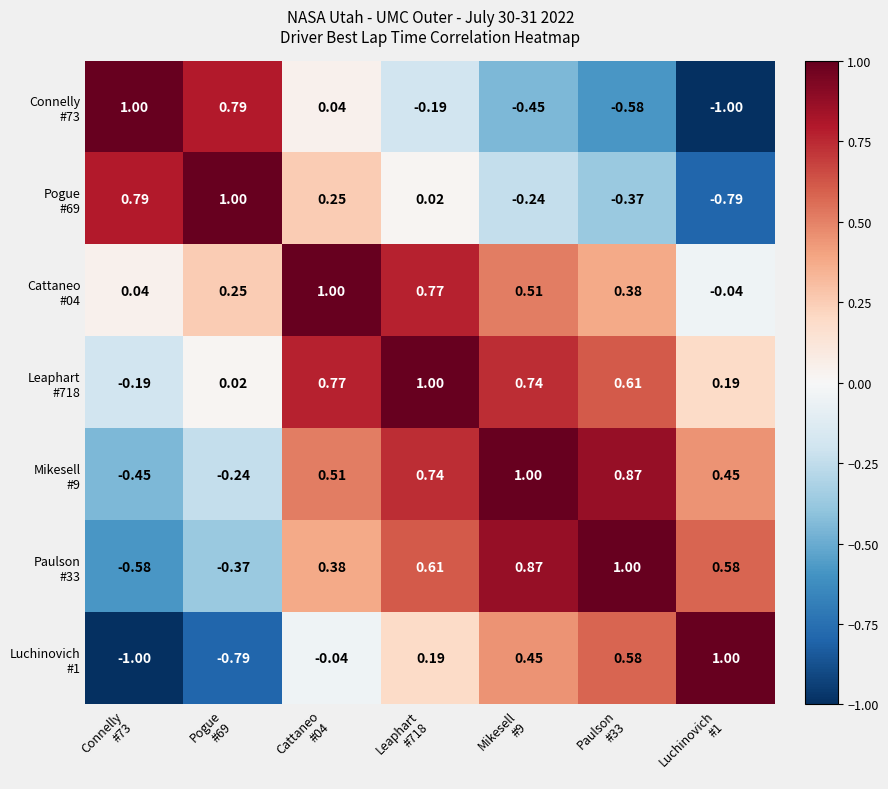

How many data points does each series have?

7